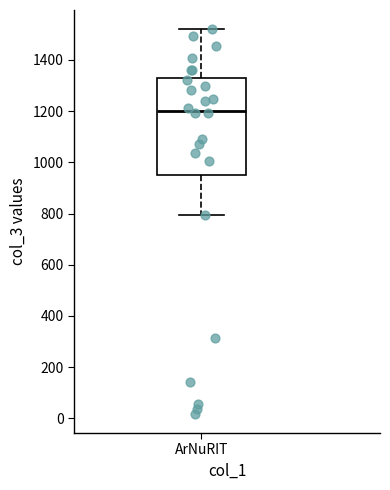

Read this box plot against the y-axis: the position of the median line, the range covered by the box, and the ends of both whiskers. The values are not printed on the chart, so give them approximately, as read against the axis.

median 1200, box 960 to 1340, whiskers 800 to 1520